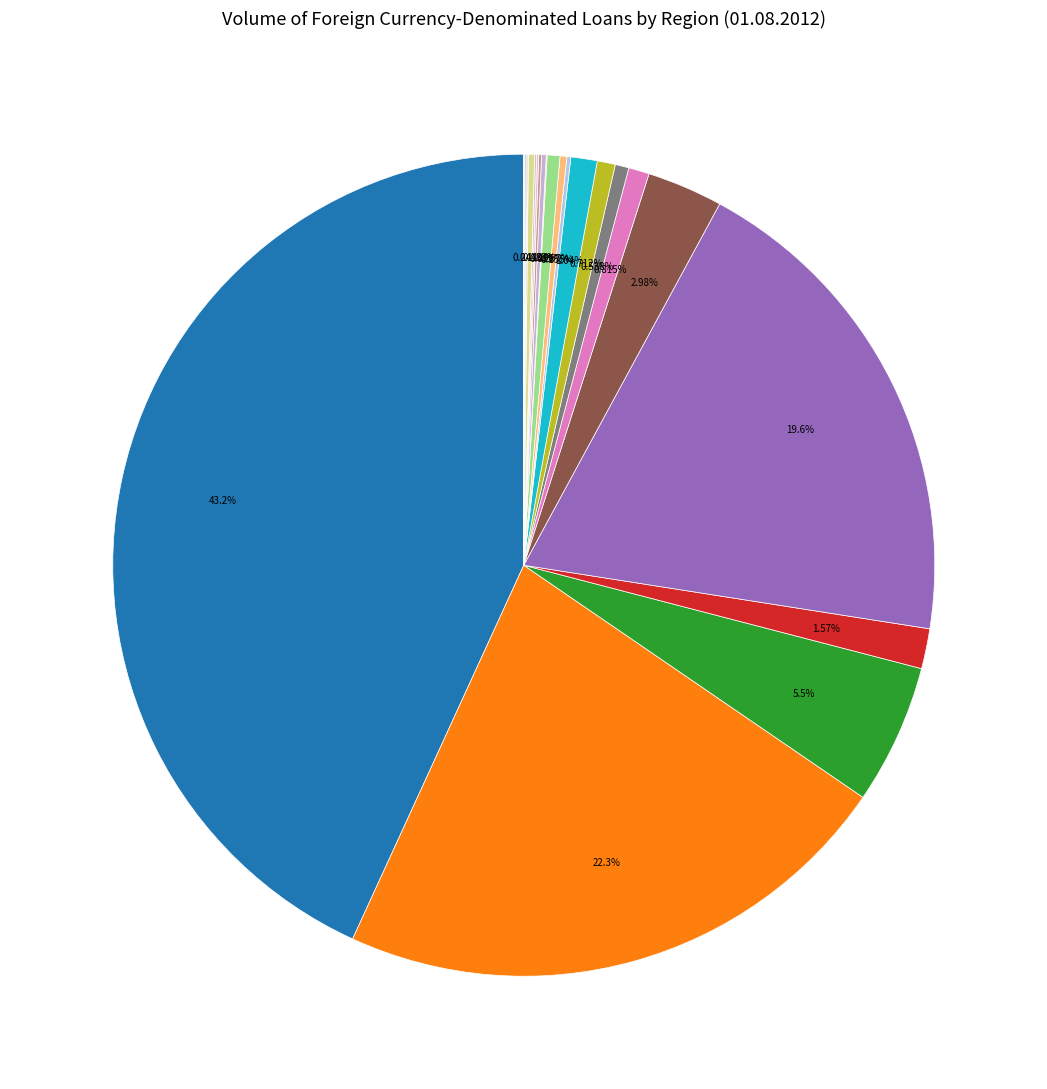

Count the number of slices in the pie.

25